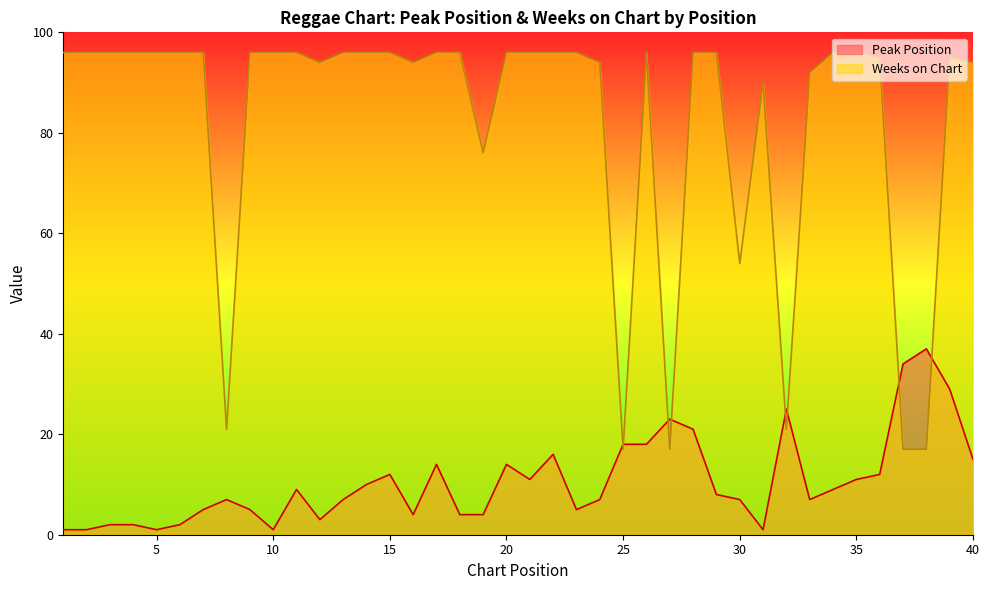

Count the number of data series in this chart.

2